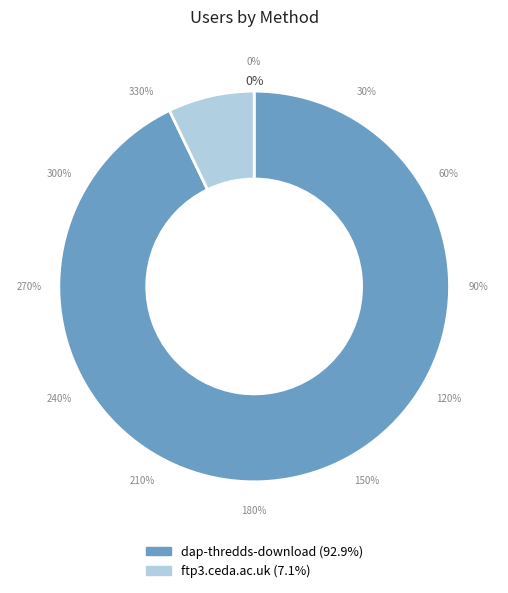

To the nearest percent, what is the difference between the largest and smallest slice percentages?

86%